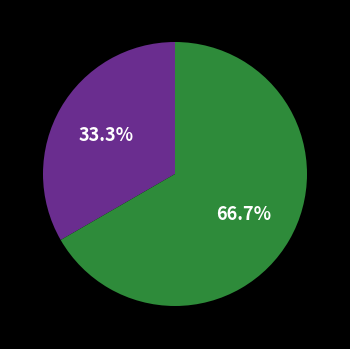

How many segments does this pie chart have?

2